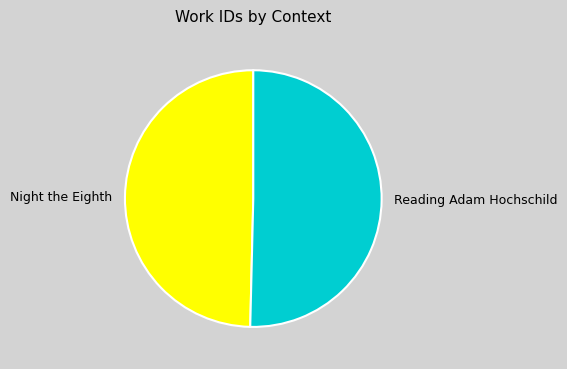

What is the ratio of the value at Night the Eighth to the value at Reading Adam Hochschild?

1.0